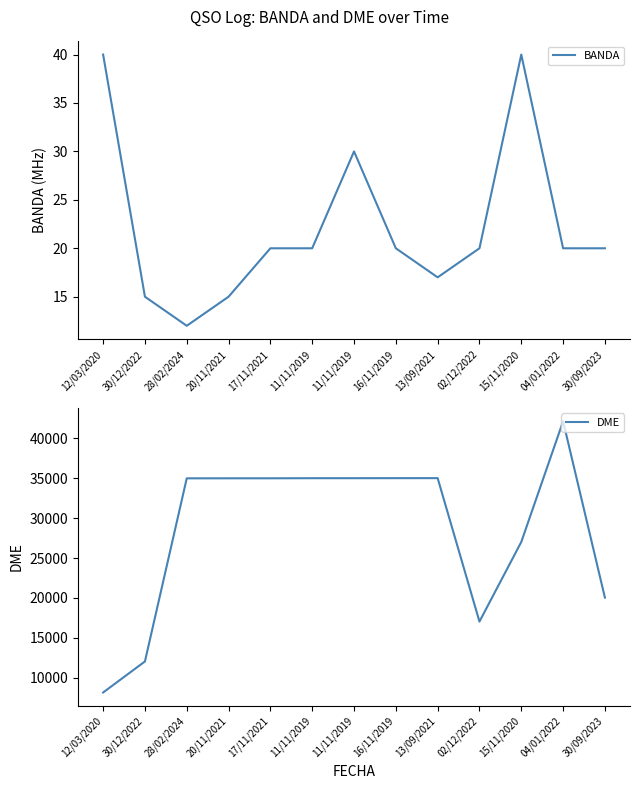

What are all the series names shown in the legend?

BANDA, DME